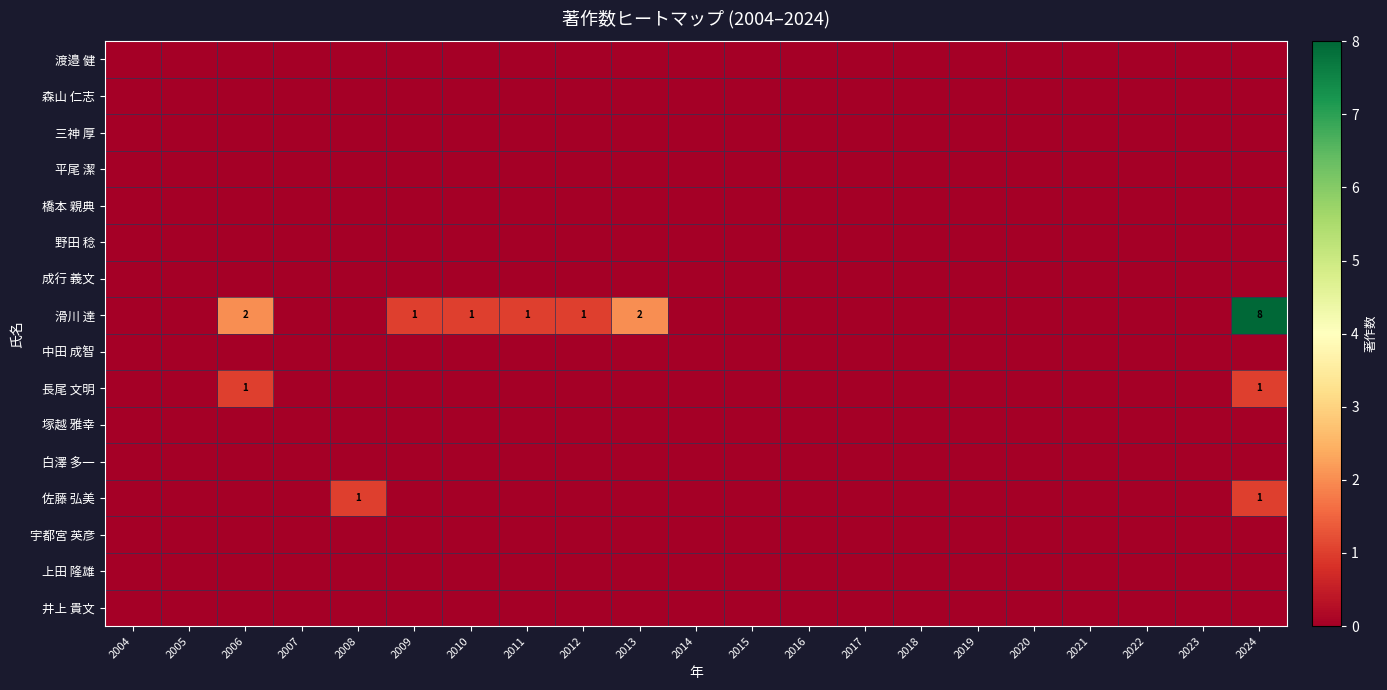

List the labels in order of 三神 厚 value, largest first.

2004, 2005, 2006, 2007, 2008, 2009, 2010, 2011, 2012, 2013, 2014, 2015, 2016, 2017, 2018, 2019, 2020, 2021, 2022, 2023, 2024